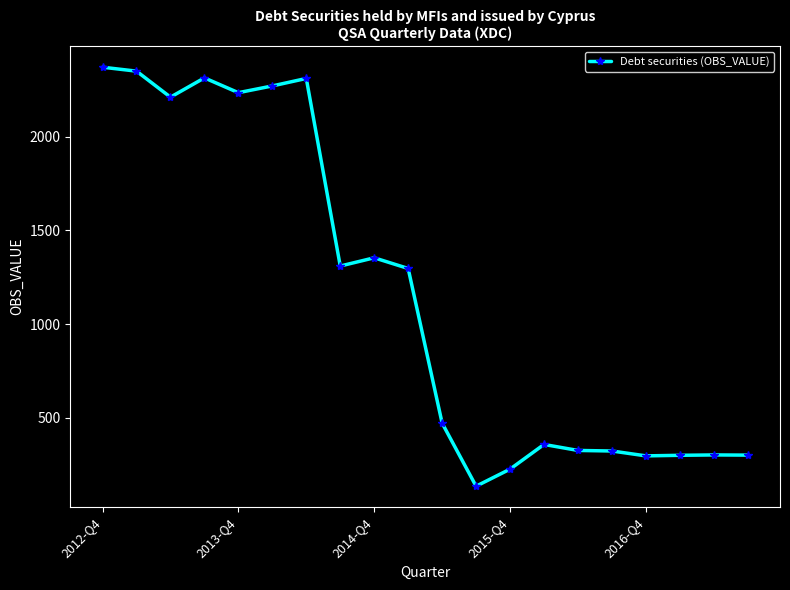

What is the sum of all values?

23061